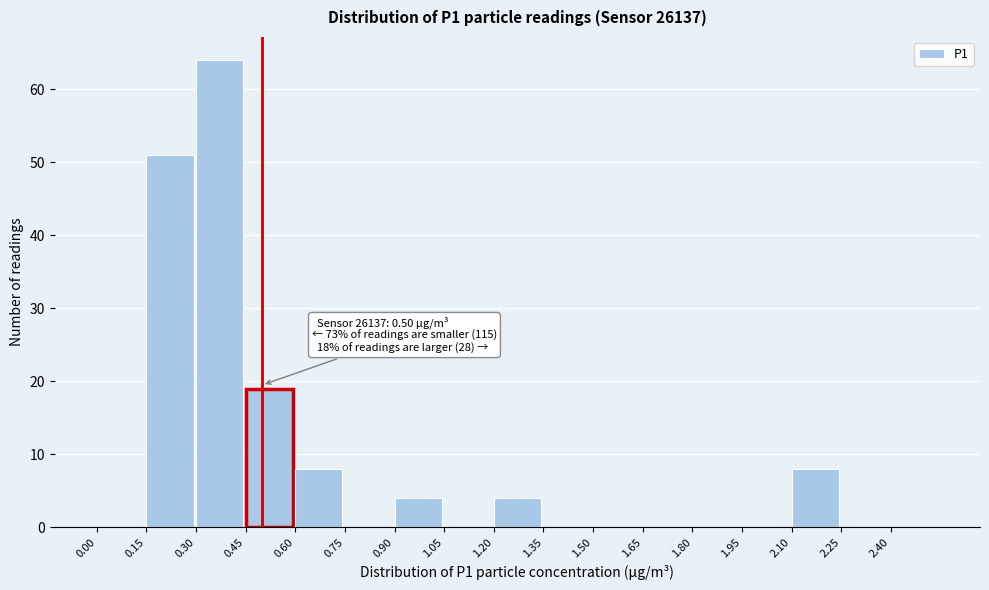

Which range on the x-axis has the tallest bar?

0.30 to 0.45